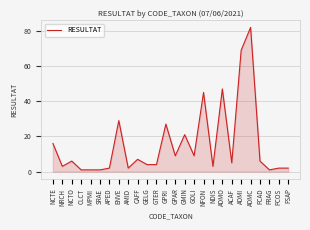

The chart shows a value of 45 at NFON. True or false?

True